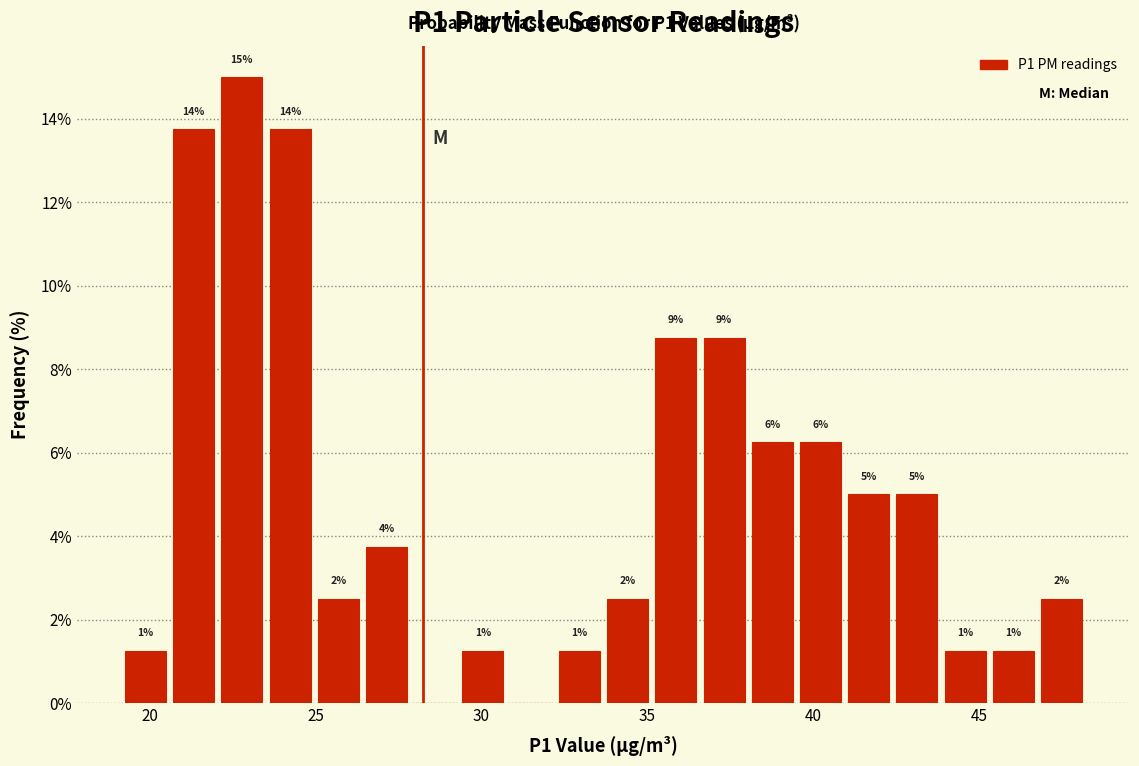

Read against the x-axis, roughly where is the centre of the tallest bar?

23.0